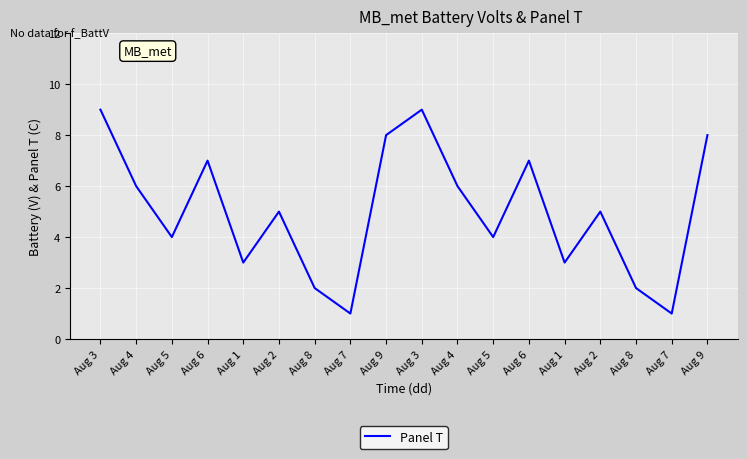

Does the chart have visible grid lines?

Yes